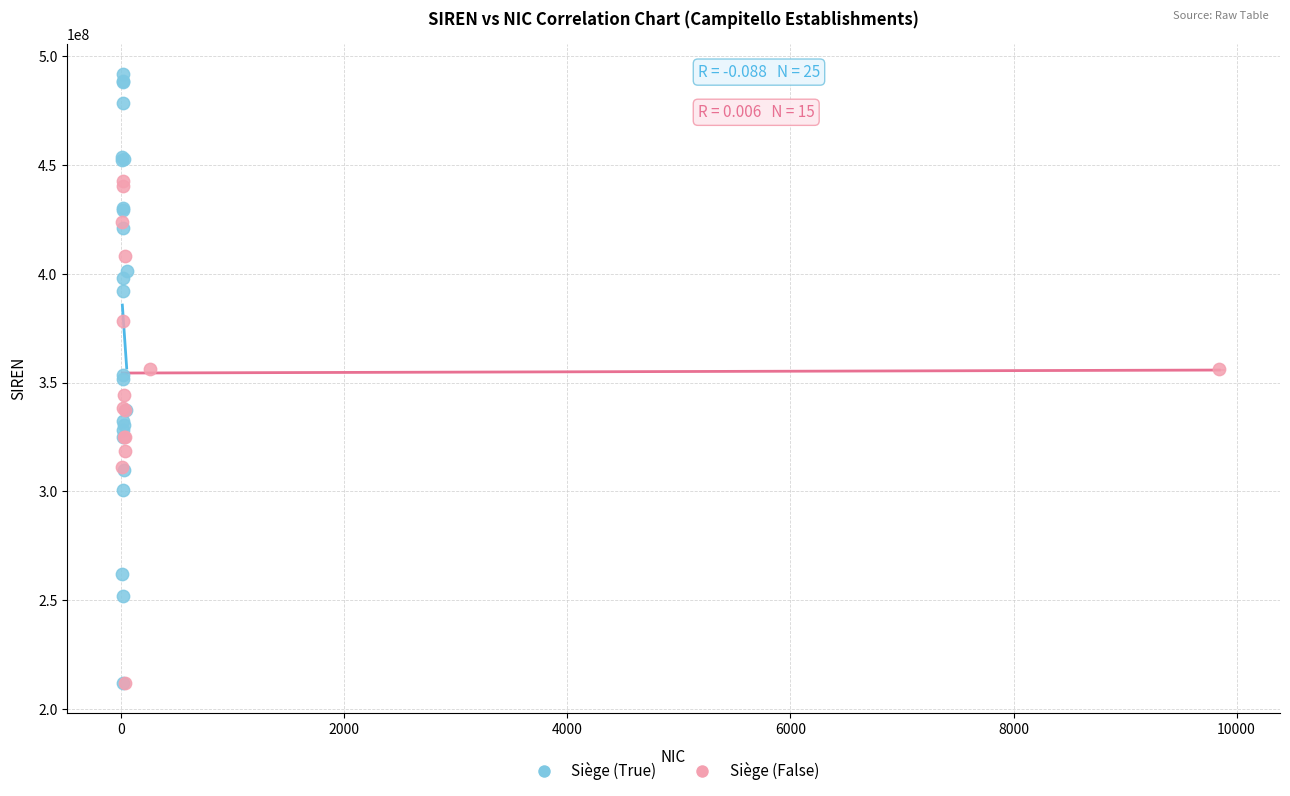

Which series has the largest Y range (max minus min)?

Siège (True)